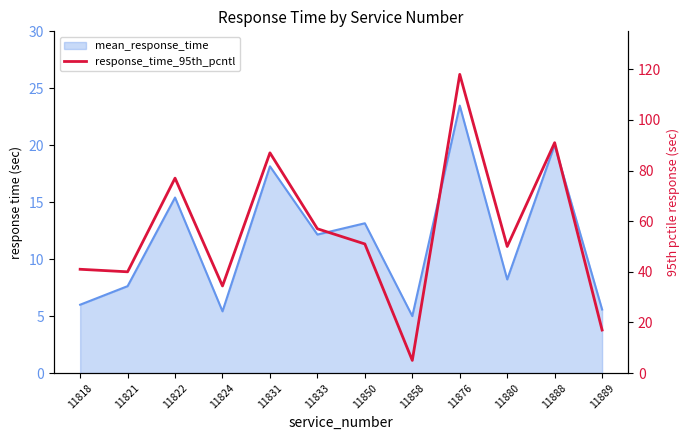

Which label corresponds to the largest value in the chart?

11876